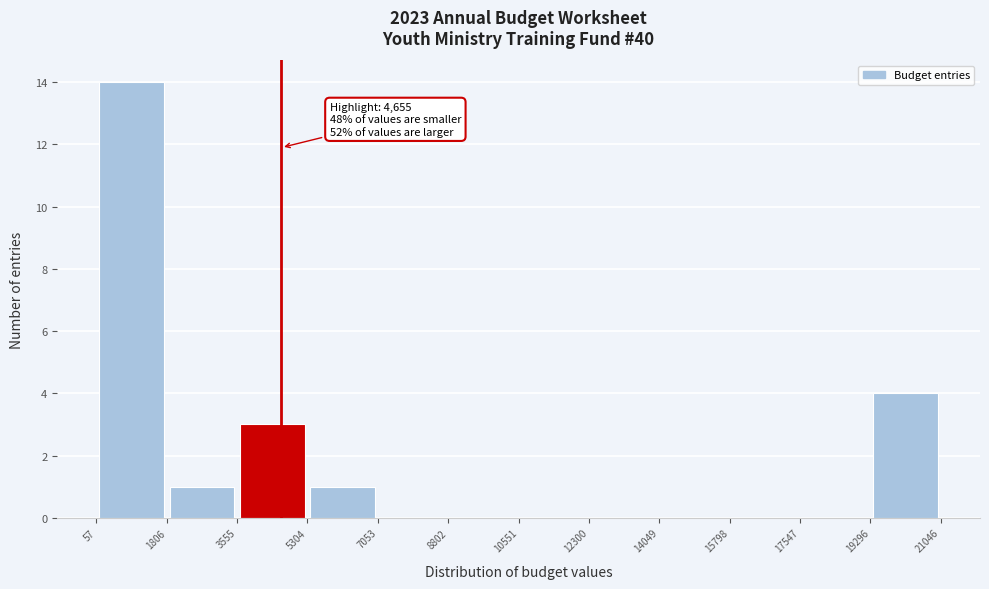

Over which range of the x-axis is the bar tallest?

57 to 1806